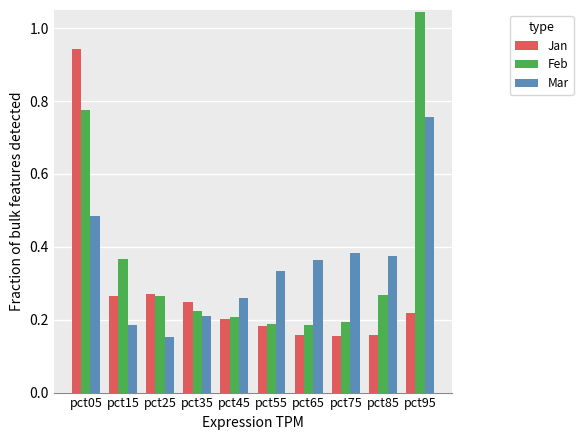

The value of Feb at pct15 is 0.6. True or false?

False